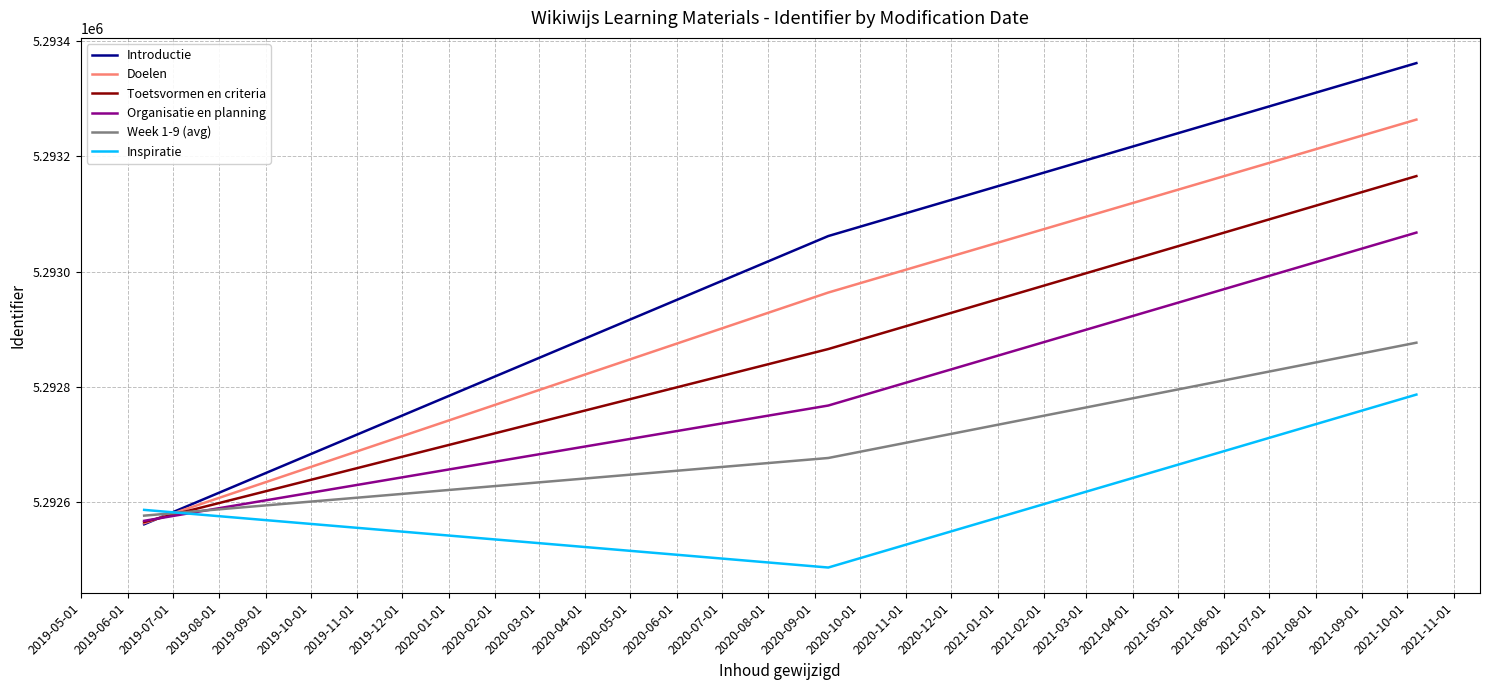

List the series in order of their overall mean, highest first.

Introductie, Doelen, Toetsvormen en criteria, Organisatie en planning, Week 1-9 (avg), Inspiratie